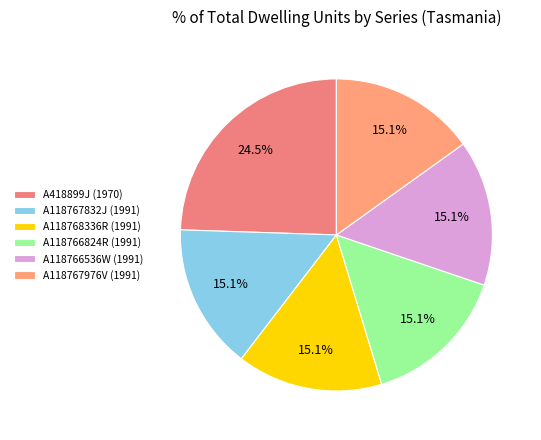

What percentage is the A118768336R (1991) slice, to the nearest percent?

15%